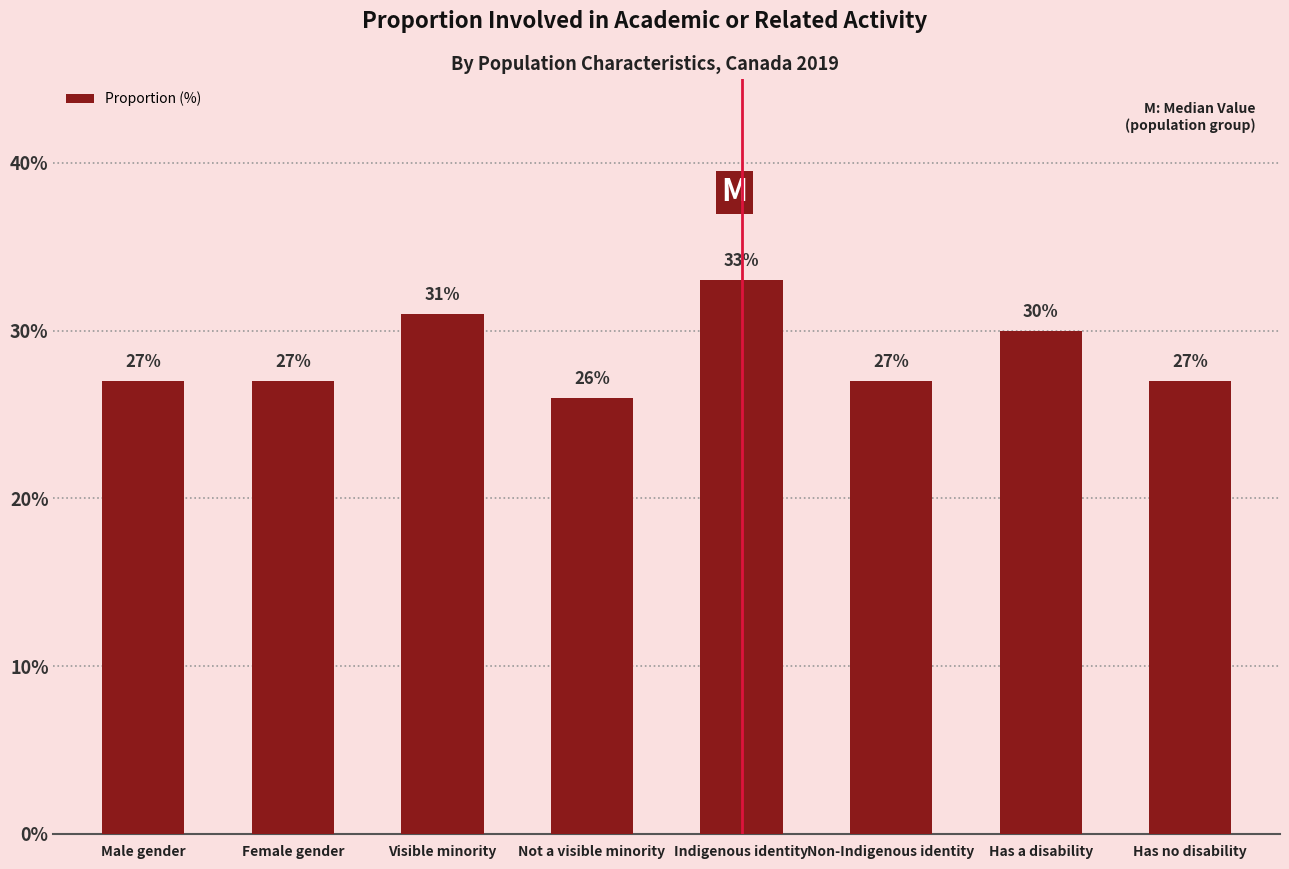

Reading right to left, transcribe all the data shown in this chart.

27	30	27	33	26	31	27	27